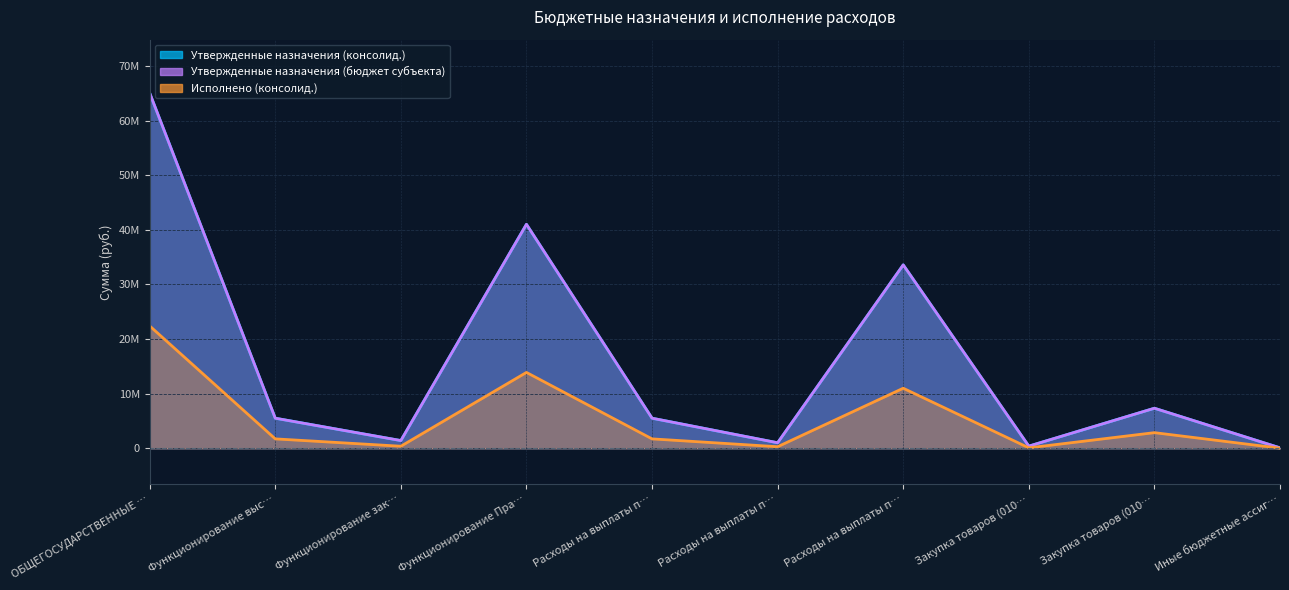

Rank the categories by Утвержденные назначения (бюджет субъекта) value from highest to lowest.

ОБЩЕГОСУДАРСТВЕННЫЕ …, Функционирование Пра…, Расходы на выплаты п…, Закупка товаров (010…, Функционирование выс…, Расходы на выплаты п…, Функционирование зак…, Расходы на выплаты п…, Закупка товаров (010…, Иные бюджетные ассиг…